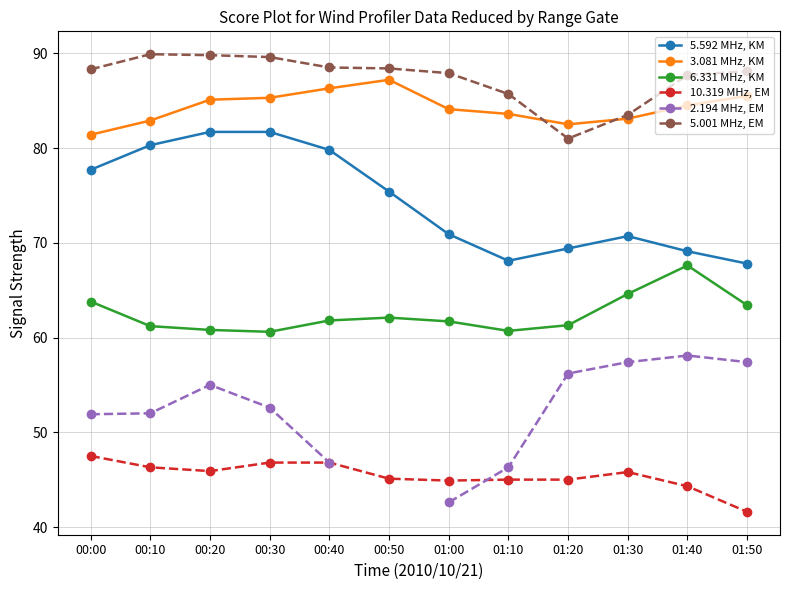

At how many categories does at least one series exceed 60?

12